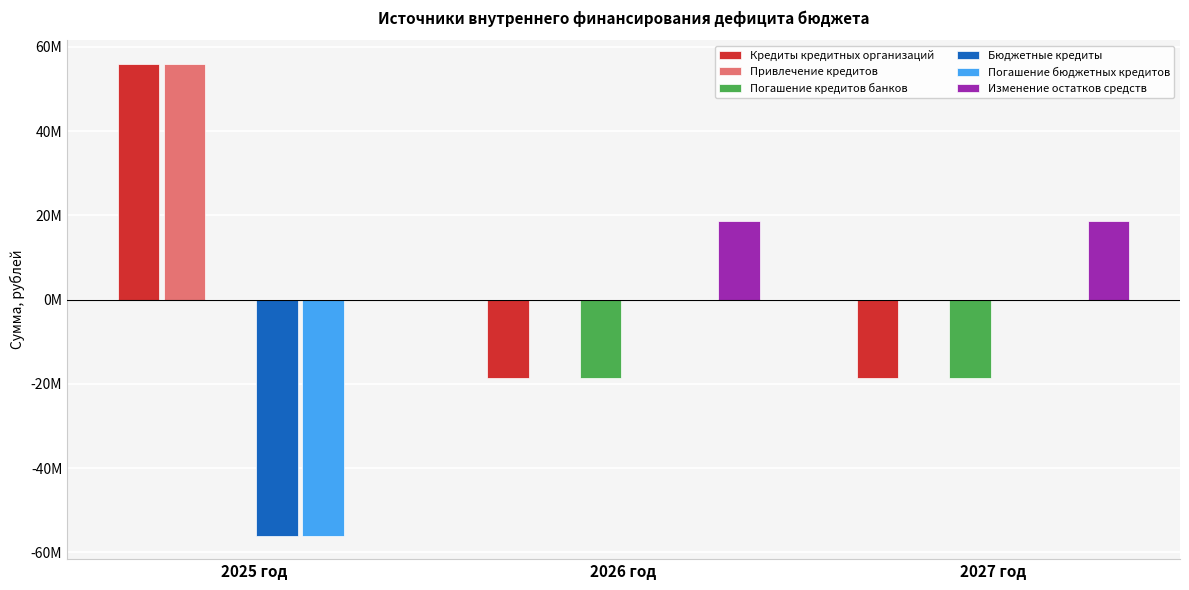

Is it true that Кредиты кредитных организаций equals 79339029 at 2025 год?

False